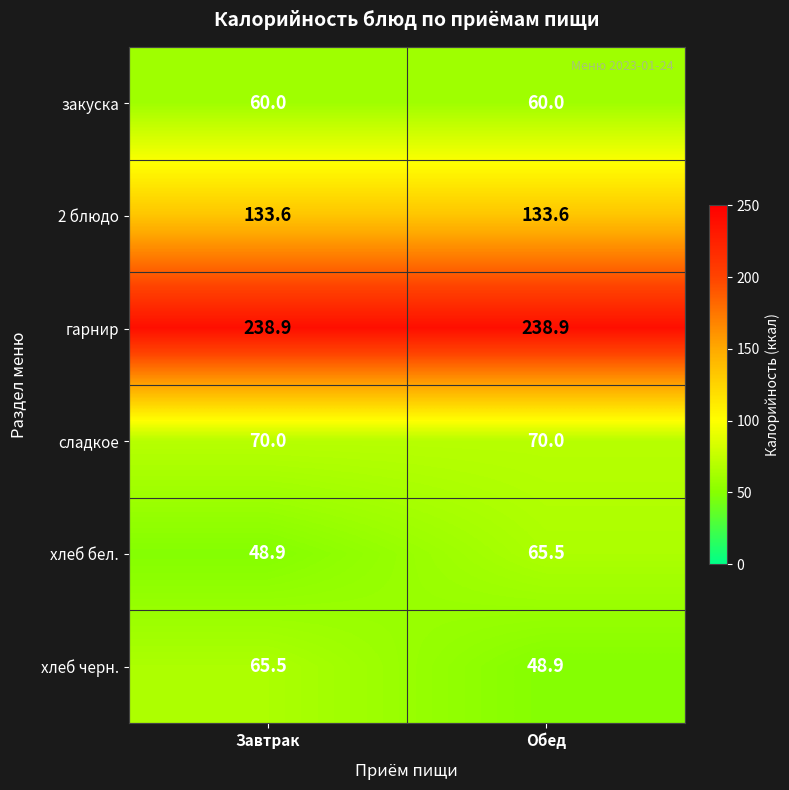

What is the difference between the highest and lowest values at Завтрак?

190.0